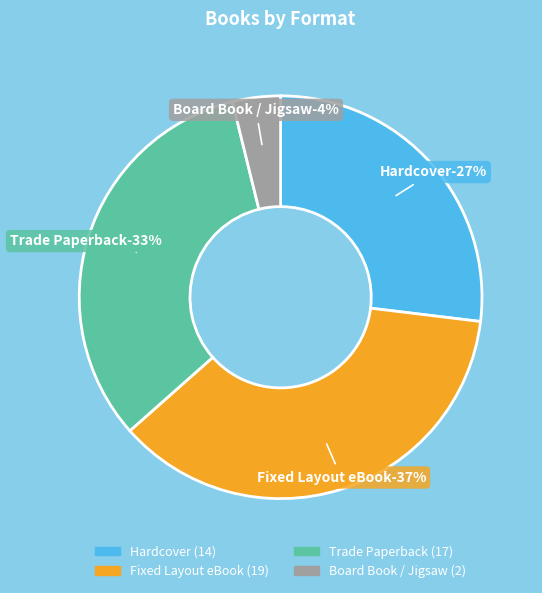

Count the number of slices in the pie.

4